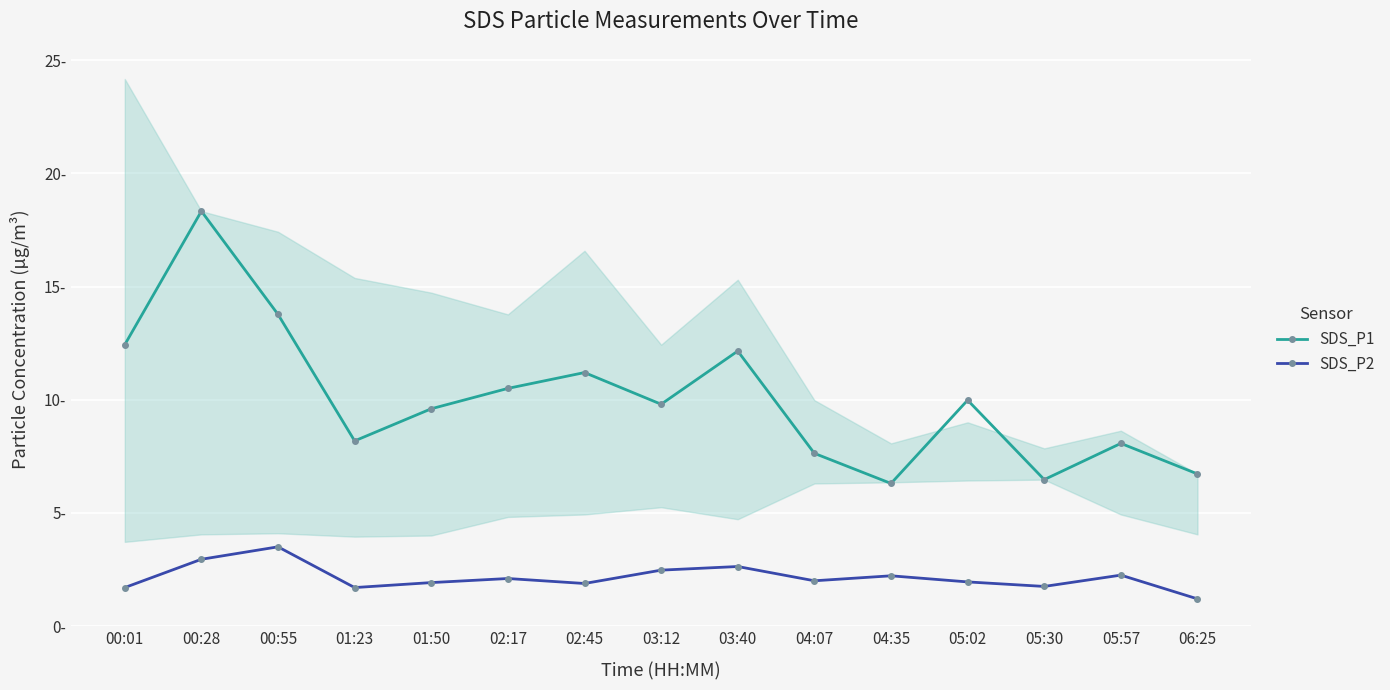

The SDS_P2 series shows 3.0 at 01:50. True or false?

False